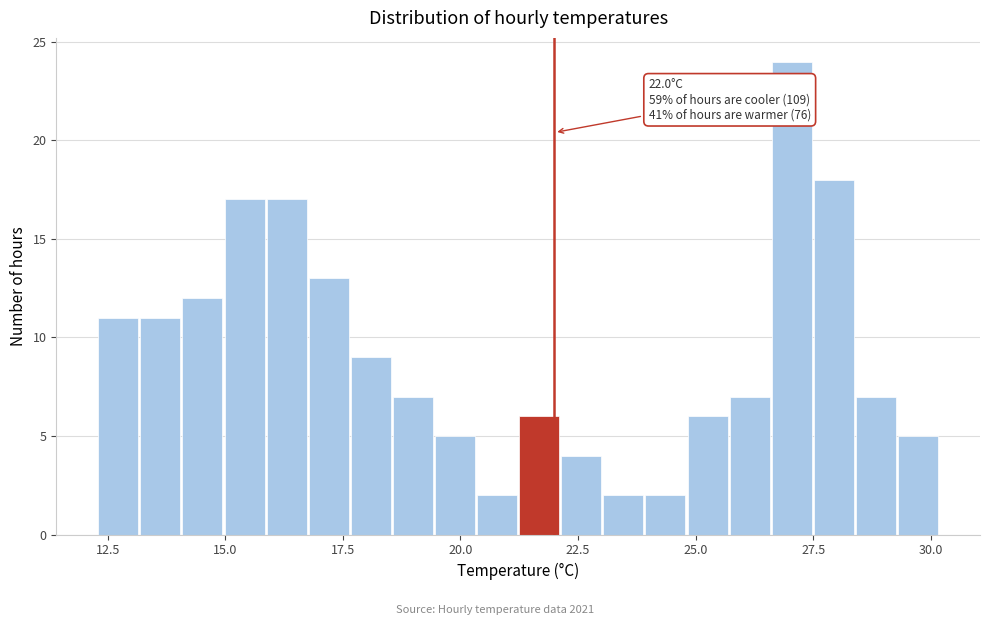

Around what value on the x-axis is the tallest bar? Give the approximate position of its centre, as read against the axis.

27.0